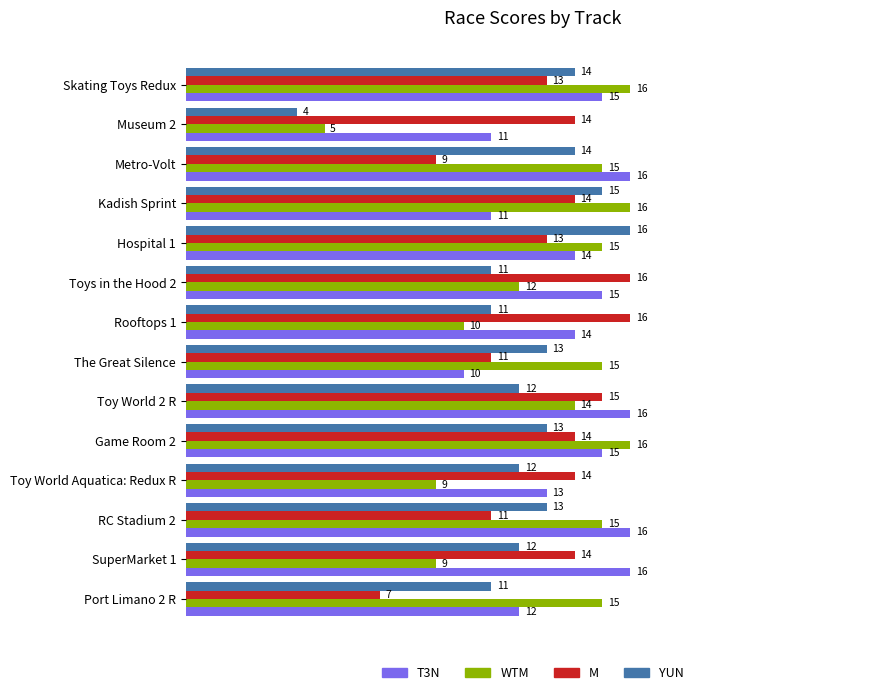

Which label corresponds to the smallest value in the chart?

Museum 2